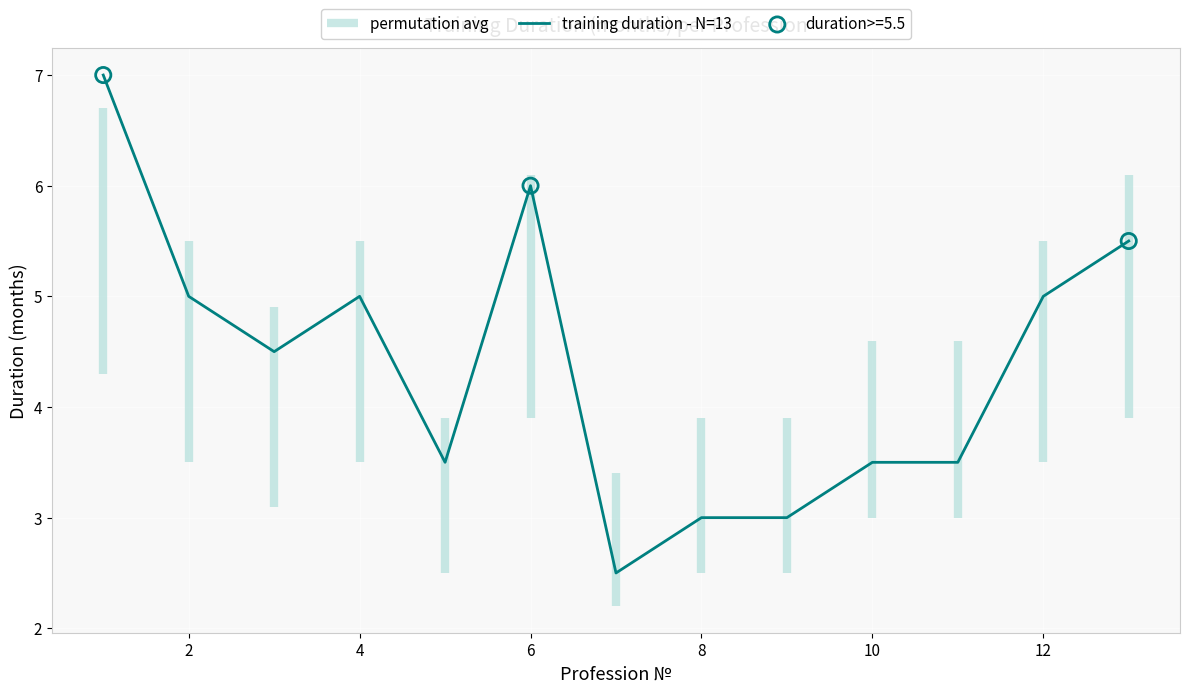

Is it true that training duration - N=13 equals 2.0 at 10?

False